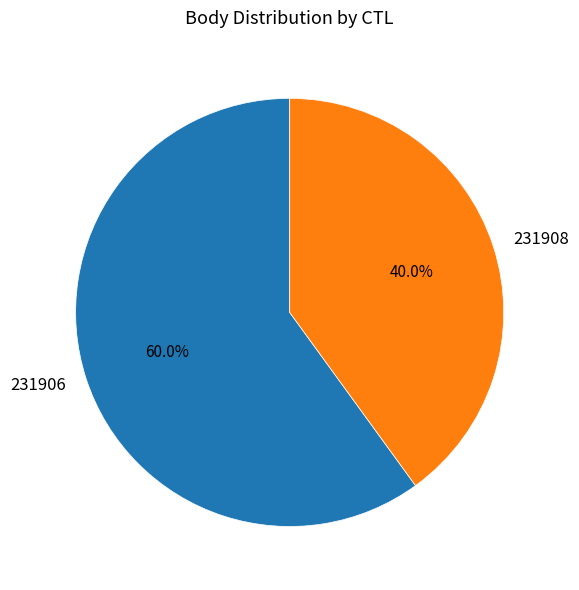

To the nearest percent, what is the difference between the 231906 and 231908 slice percentages?

20%